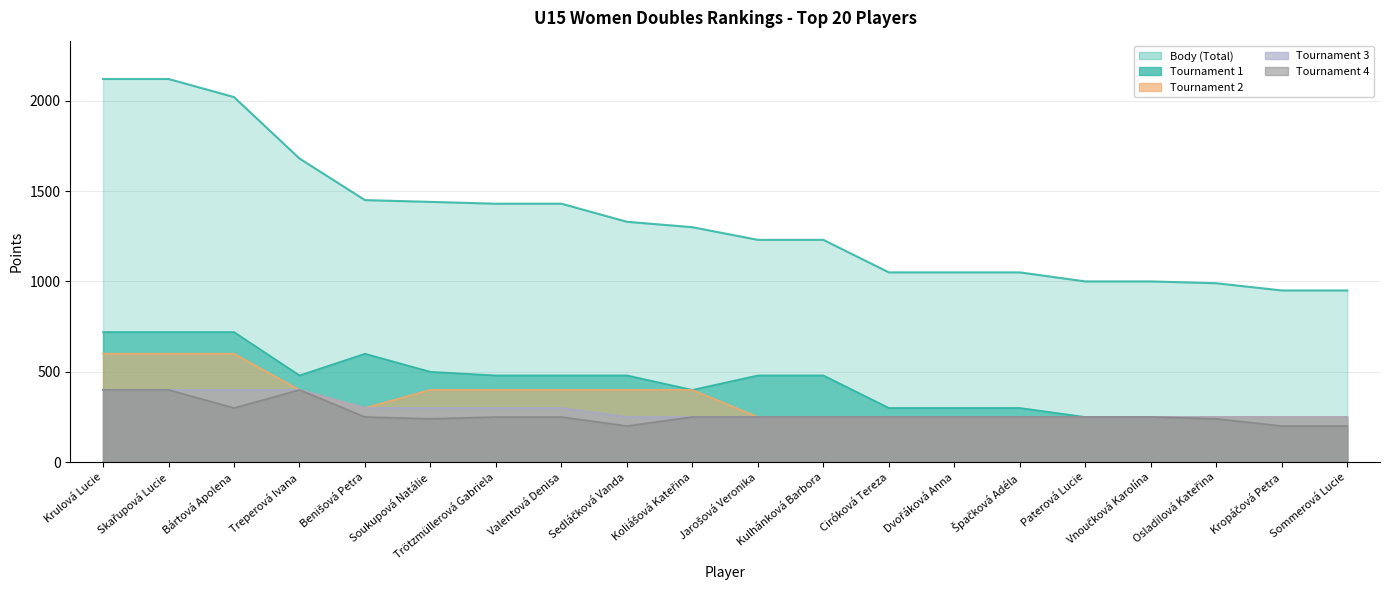

How many Tournament 3 values are between 250 and 300?

16